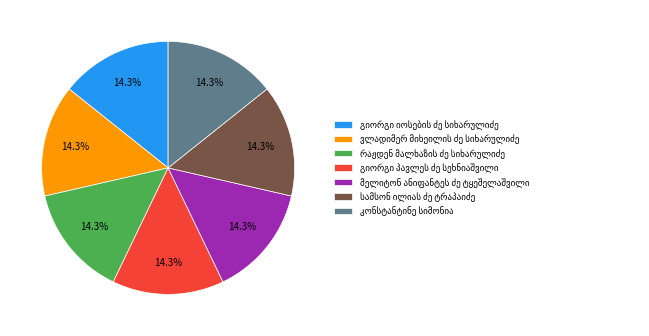

Count the number of slices in the pie.

7